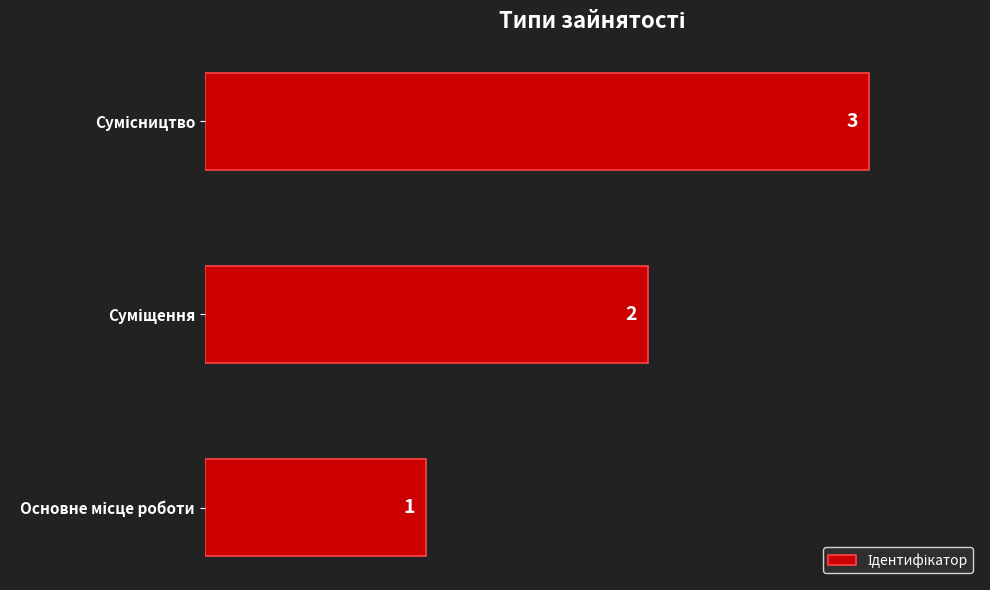

Count the values in the range 1 to 3.

3